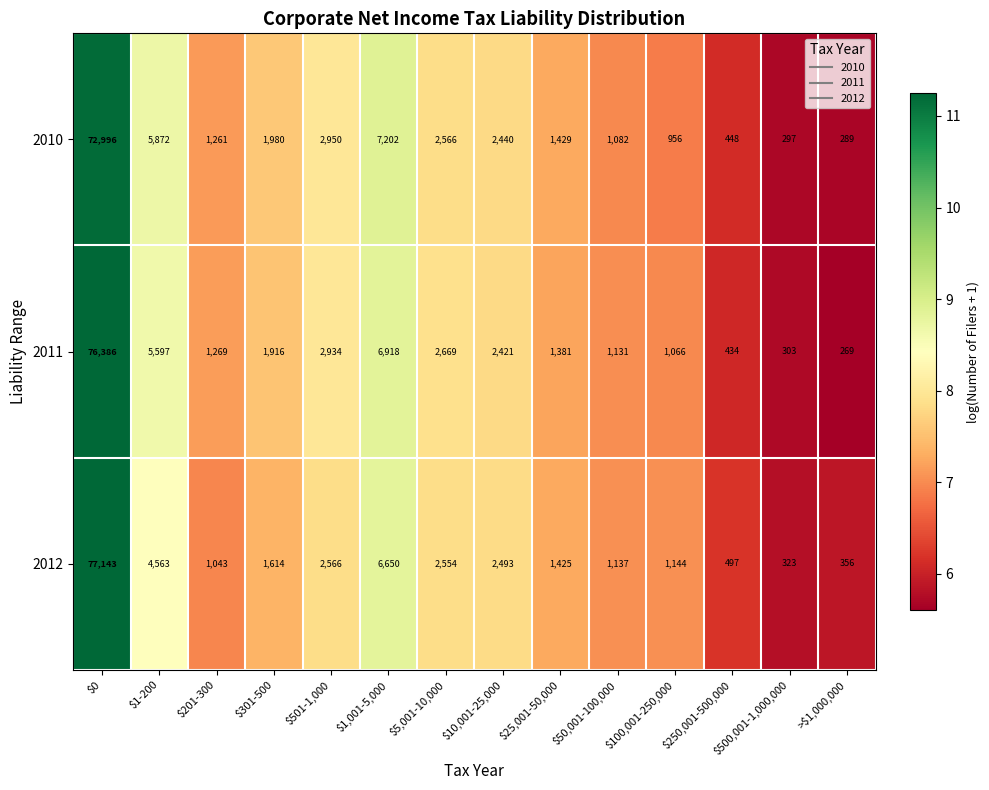

Between $301-500 and $5,001-10,000, which series saw the biggest shift?

2012